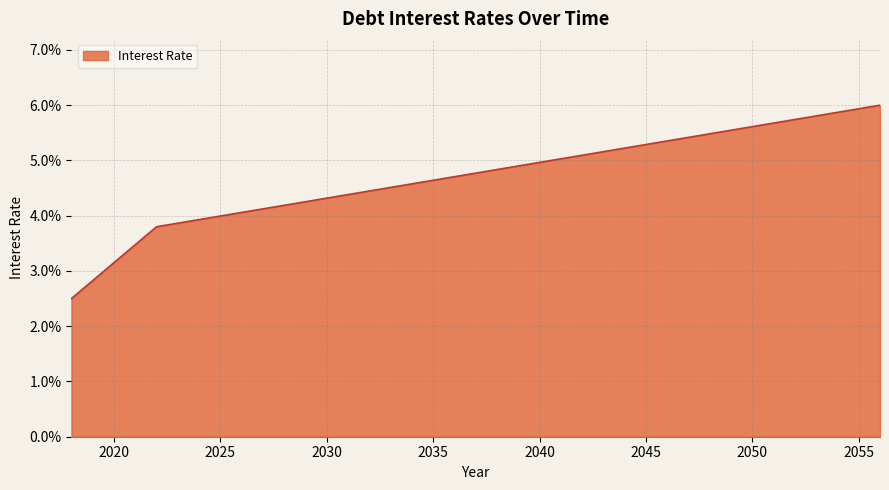

Is this an area chart (filled region under the line)?

Yes